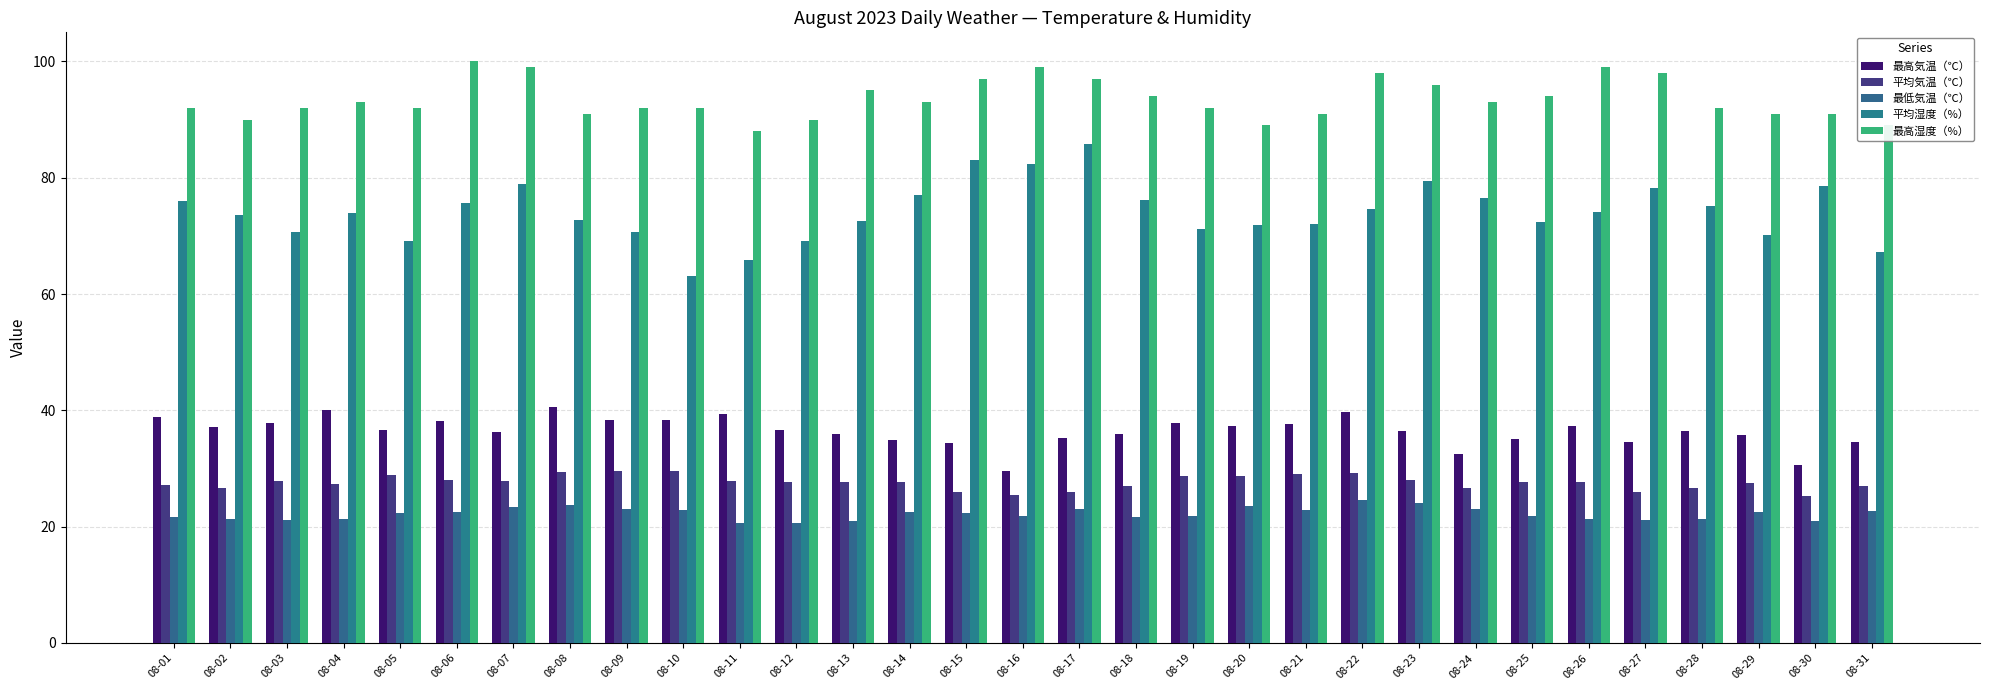

What is the total value across all series at 08-03?

249.6